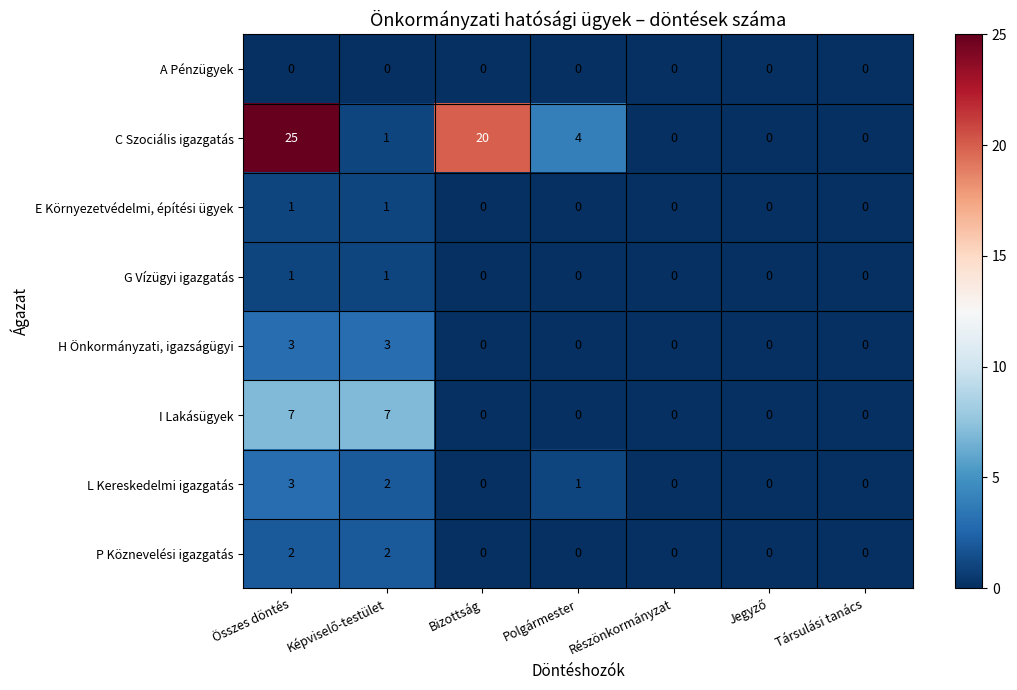

How many series are shown in this chart?

8